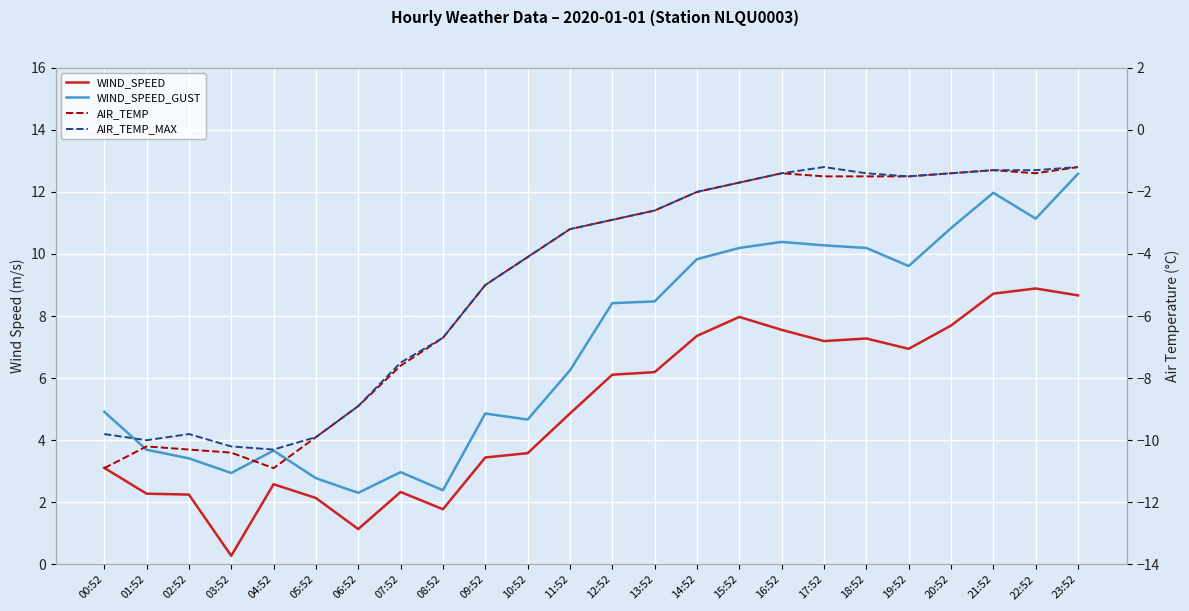

True or false: WIND_SPEED_GUST and AIR_TEMP_MAX intersect in this chart.

False